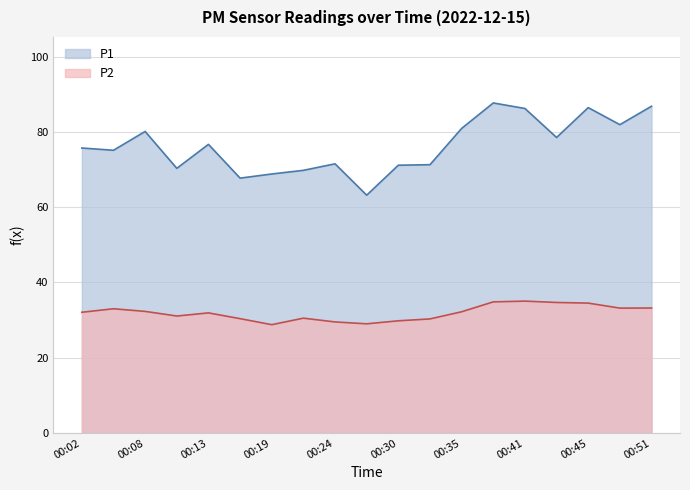

Does the chart have visible grid lines?

Yes